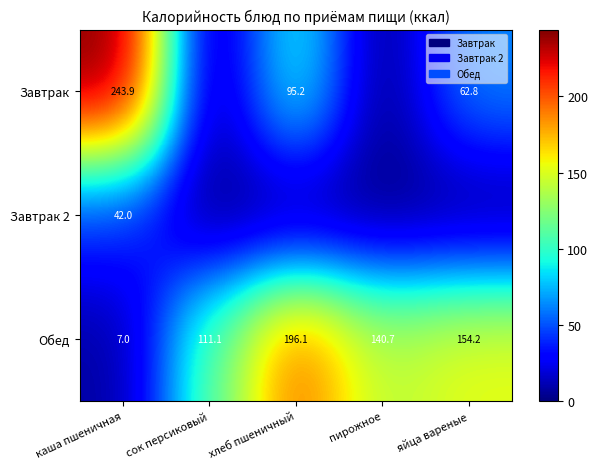

What is the spread (max minus min) of values at каша пшеничная?

236.9